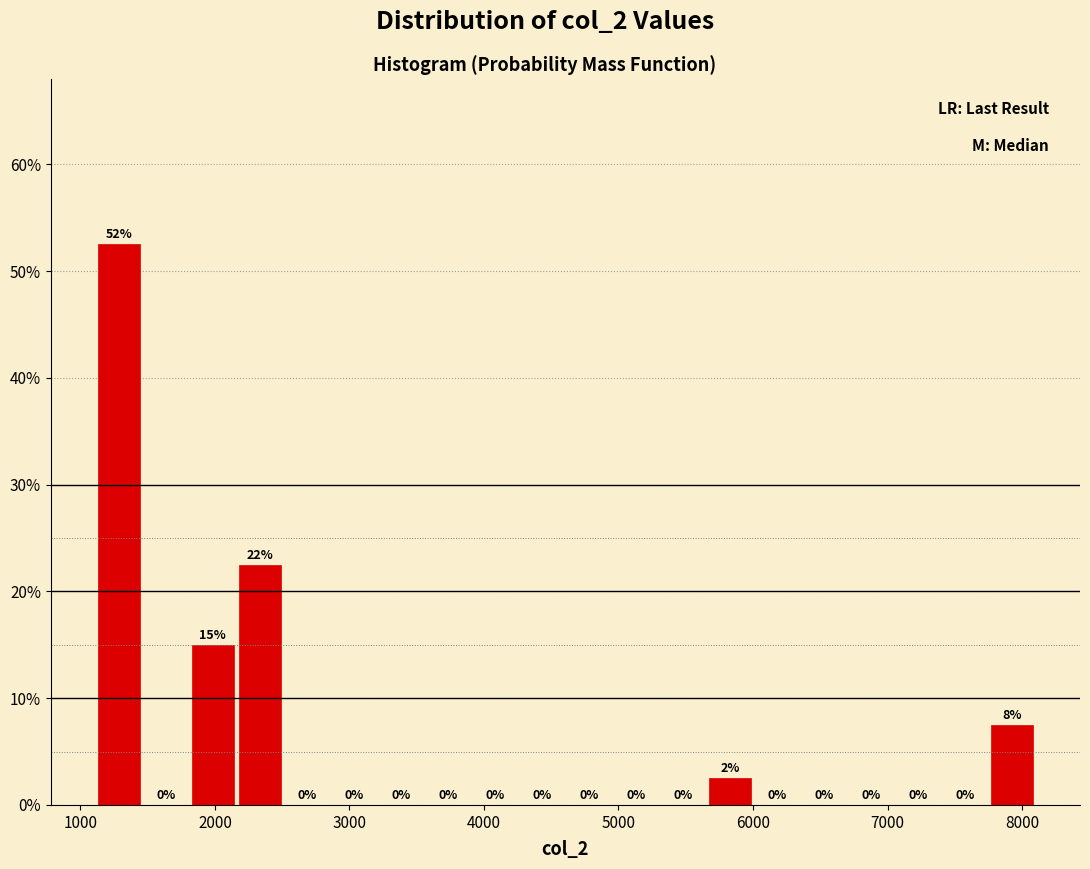

Around what value on the x-axis is the tallest bar? Give the approximate position of its centre, as read against the axis.

1300